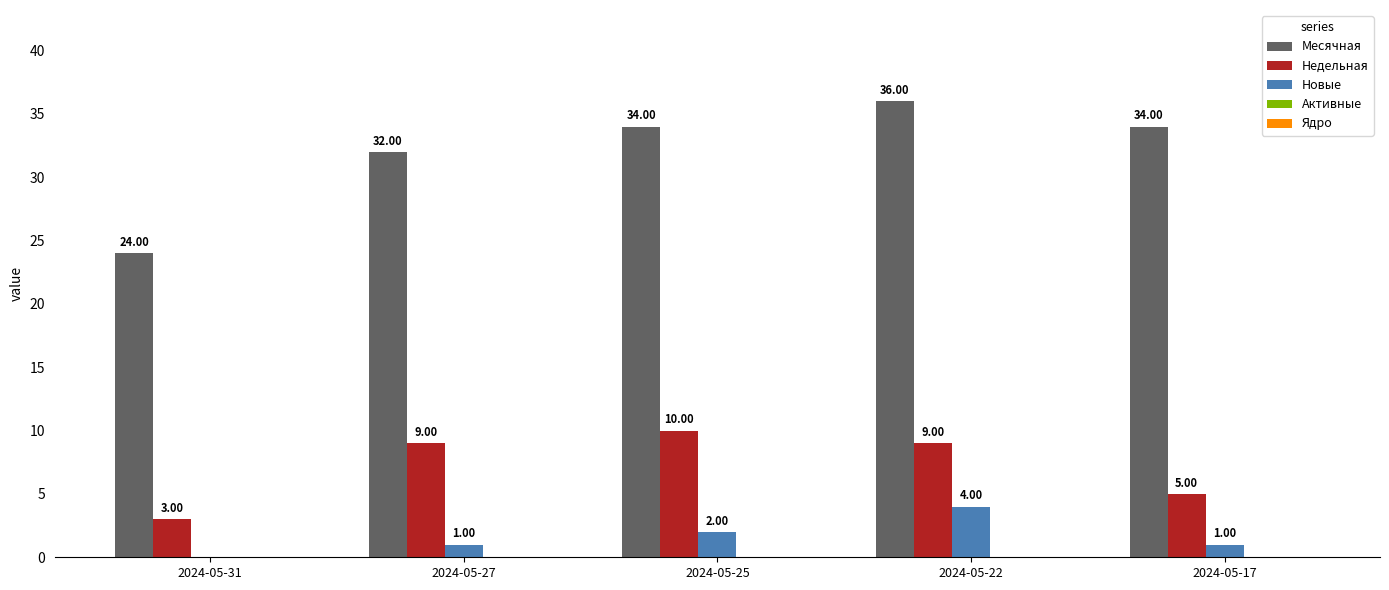

Which series changed the most between 2024-05-31 and 2024-05-17?

Месячная